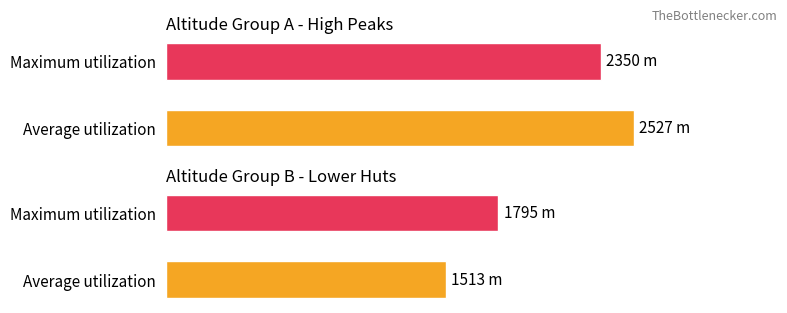

Is the value of Average utilization at Wurzerhof greater than the value of Maximum utilization at Vordere Alpe Stalle?

No